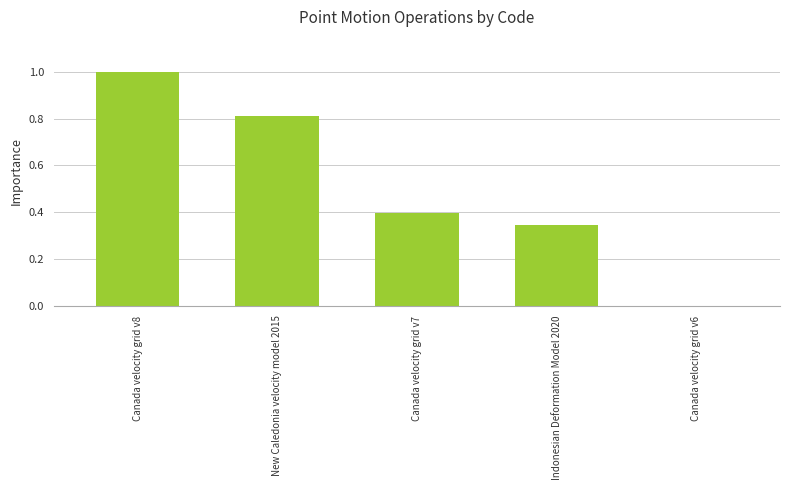

How many series are shown in this chart?

1